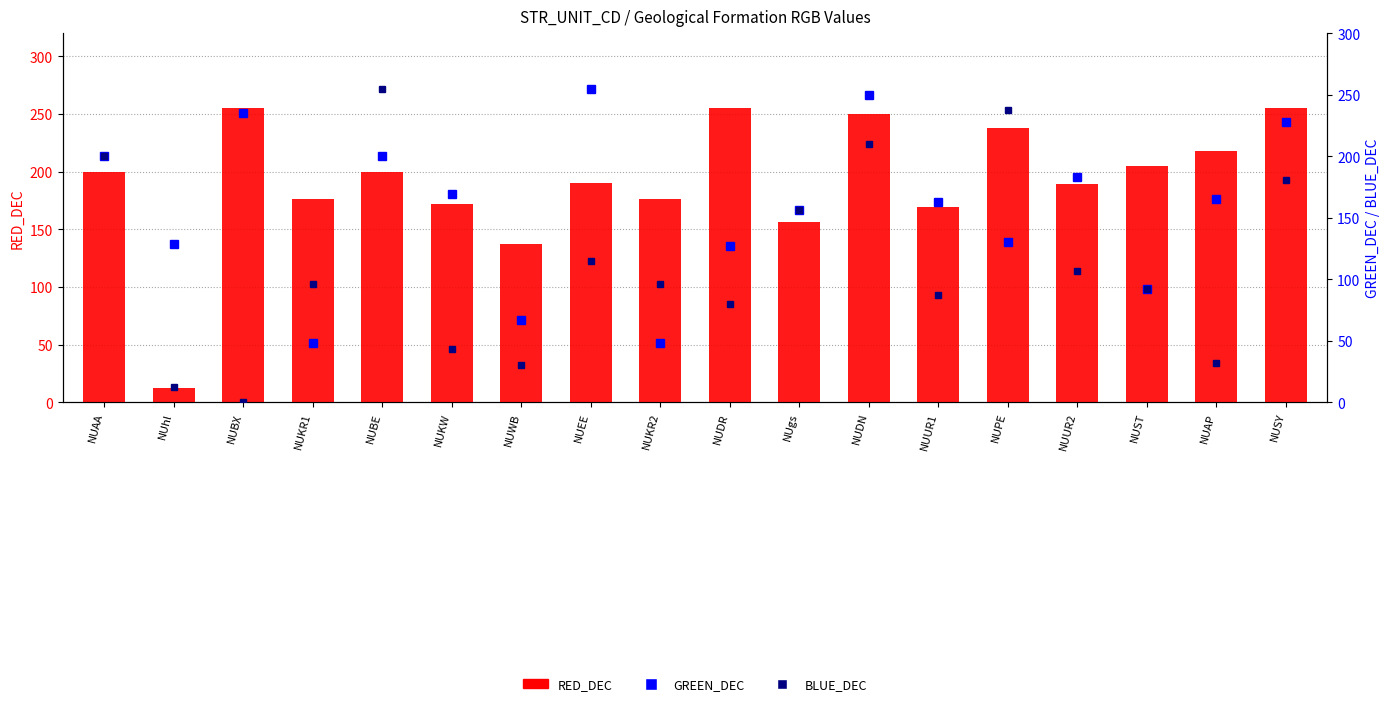

At which label is RED_DEC closest to 133?

NUWB